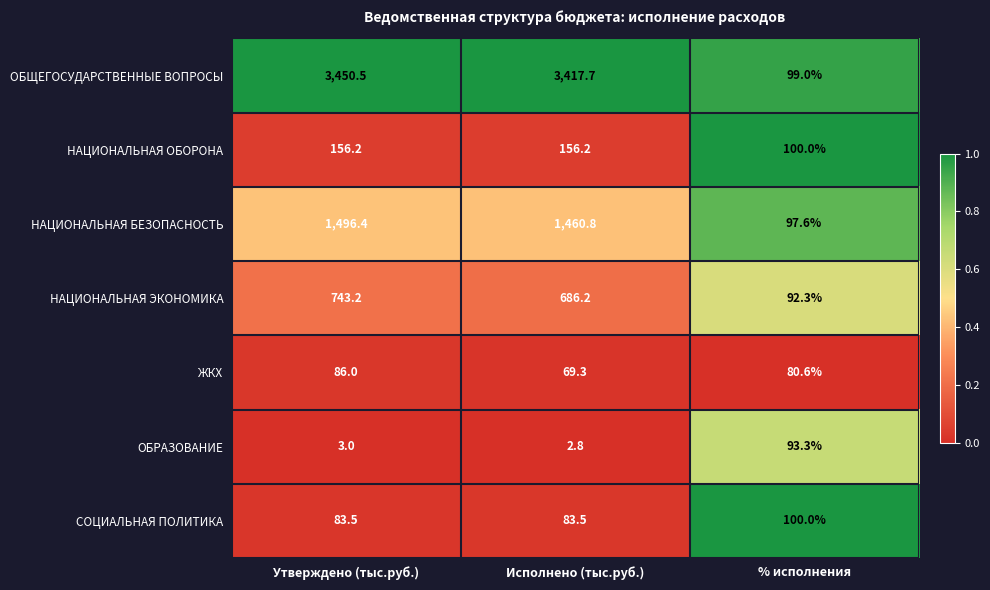

Reading left to right, transcribe all the data shown in this chart.

ОБЩЕГОСУДАРСТВЕННЫЕ ВОПРОСЫ: Утверждено (тыс.руб.)=3450.5	Исполнено (тыс.руб.)=3417.7	% исполнения=99.0
НАЦИОНАЛЬНАЯ ОБОРОНА: Утверждено (тыс.руб.)=156.2	Исполнено (тыс.руб.)=156.2	% исполнения=100.0
НАЦИОНАЛЬНАЯ БЕЗОПАСНОСТЬ: Утверждено (тыс.руб.)=1496.4	Исполнено (тыс.руб.)=1460.8	% исполнения=97.6
НАЦИОНАЛЬНАЯ ЭКОНОМИКА: Утверждено (тыс.руб.)=743.2	Исполнено (тыс.руб.)=686.2	% исполнения=92.3
ЖКХ: Утверждено (тыс.руб.)=86.0	Исполнено (тыс.руб.)=69.3	% исполнения=80.6
ОБРАЗОВАНИЕ: Утверждено (тыс.руб.)=3.0	Исполнено (тыс.руб.)=2.8	% исполнения=93.3
СОЦИАЛЬНАЯ ПОЛИТИКА: Утверждено (тыс.руб.)=83.5	Исполнено (тыс.руб.)=83.5	% исполнения=100.0